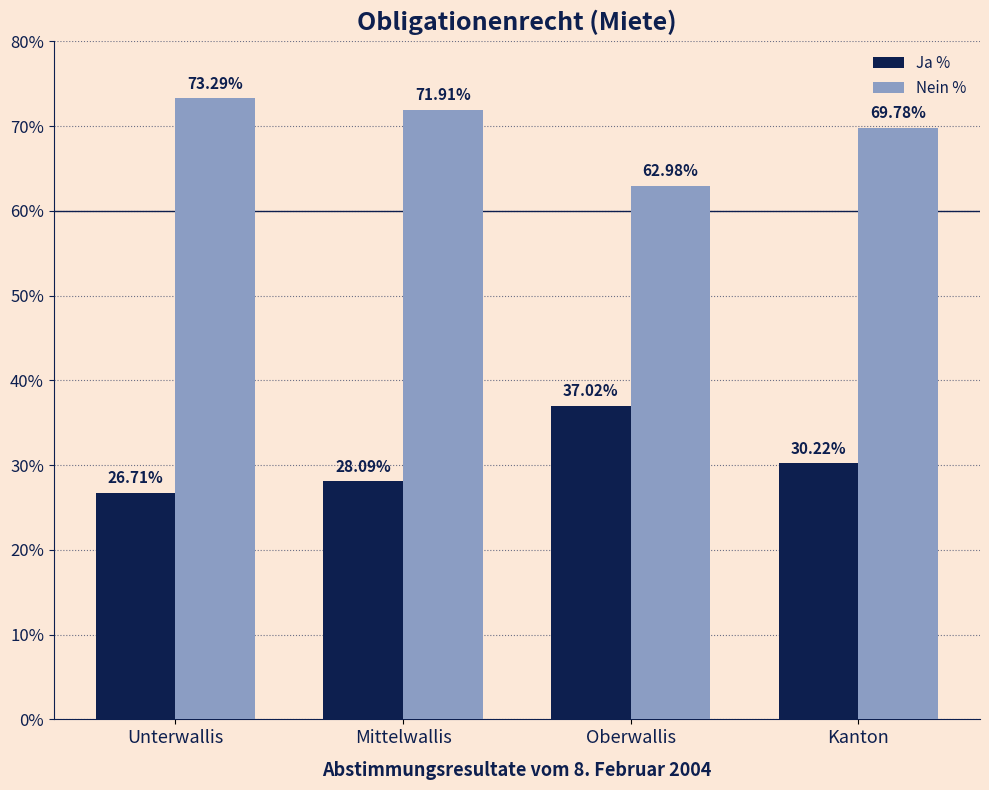

How many data points in Nein % are above 71?

2